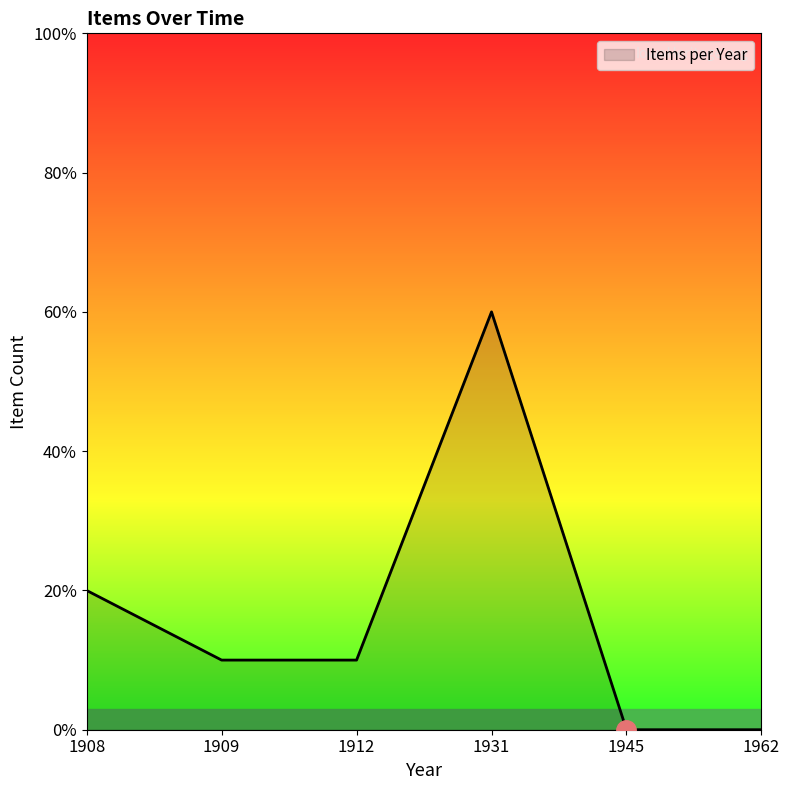

At which label does the data first exceed 1?

1908